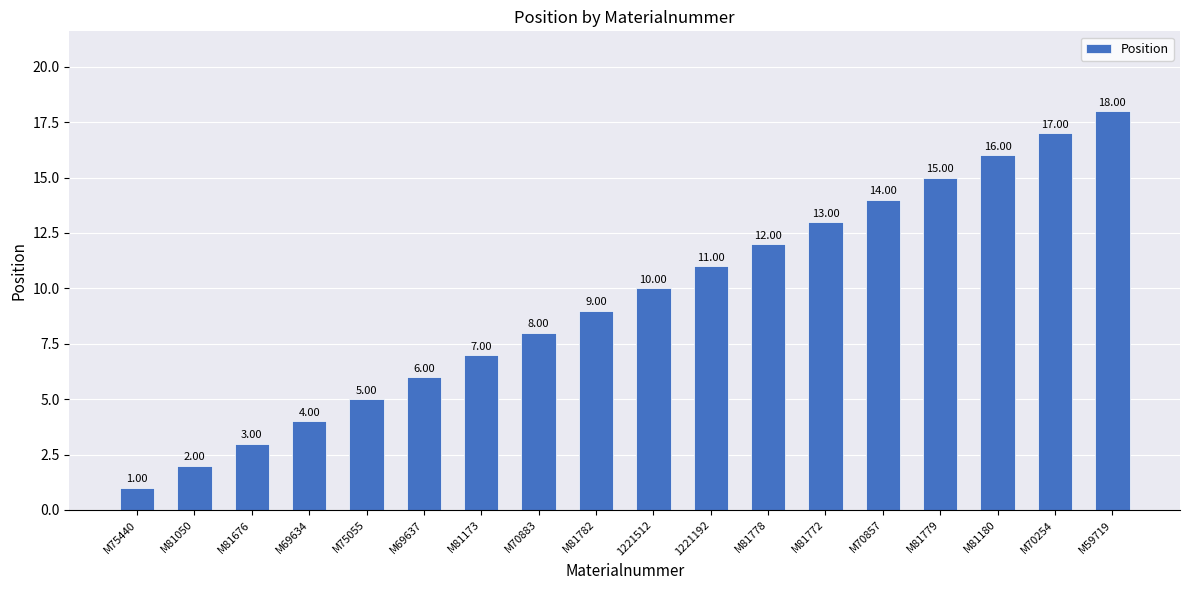

Which label corresponds to the largest value in the chart?

M59719